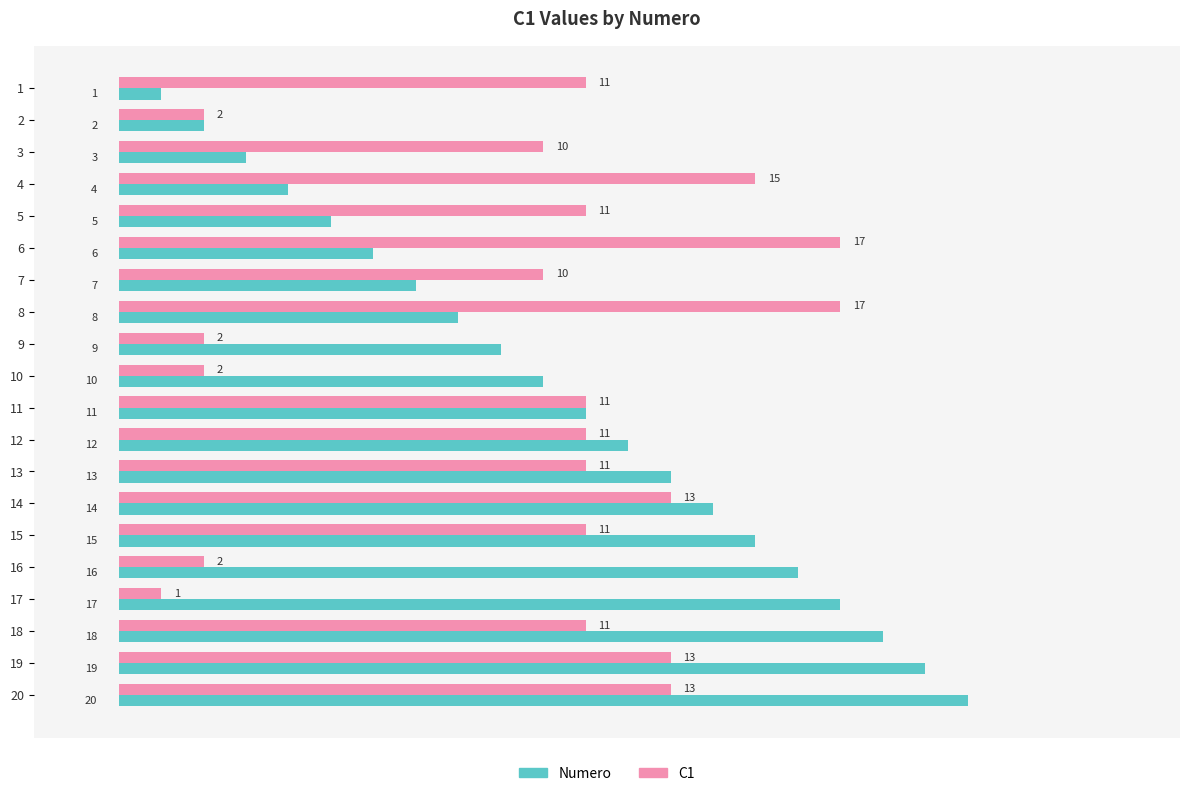

The value of C1 at 1 is 11. True or false?

True